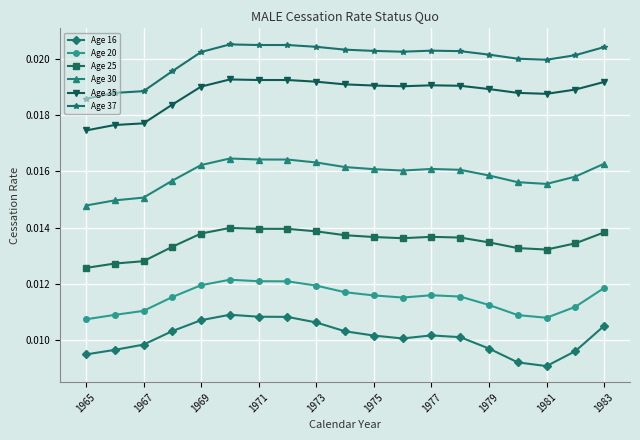

Rank the series by their maximum value, from lowest to highest.

Age 16, Age 20, Age 25, Age 30, Age 35, Age 37